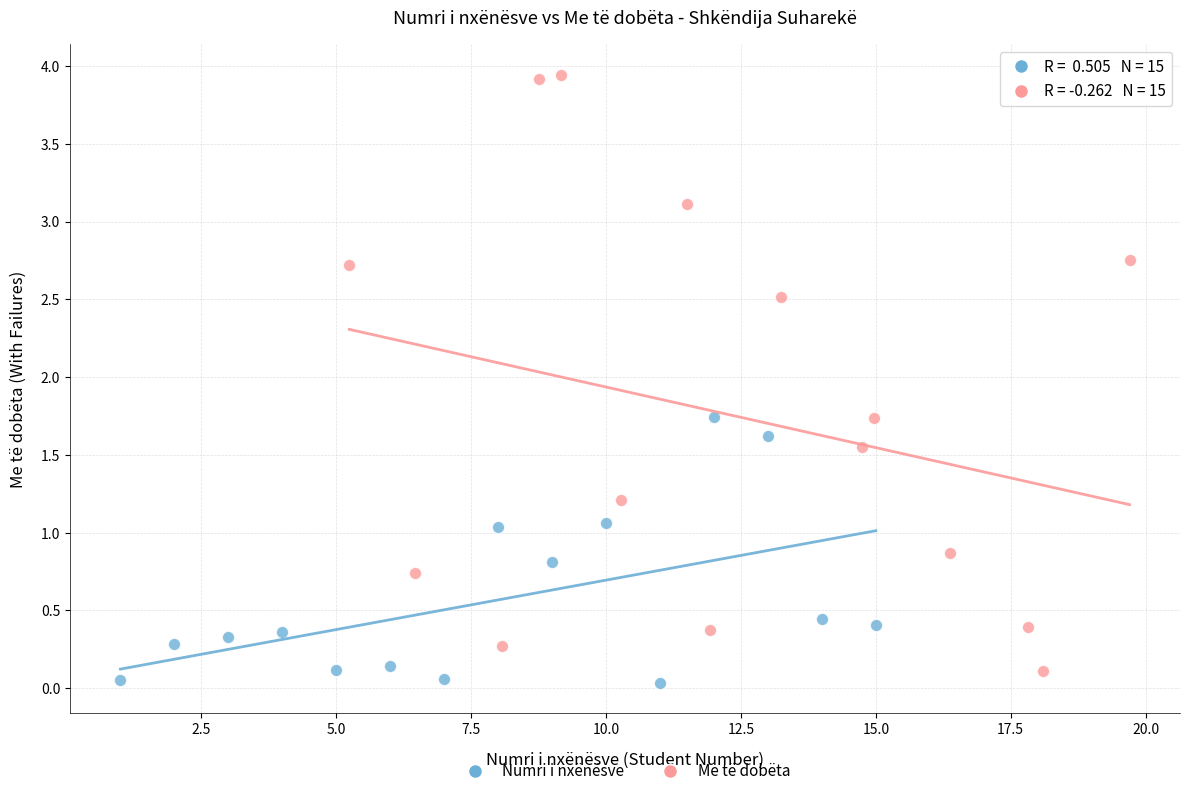

Which series has the widest spread of Y values?

Me të dobëta